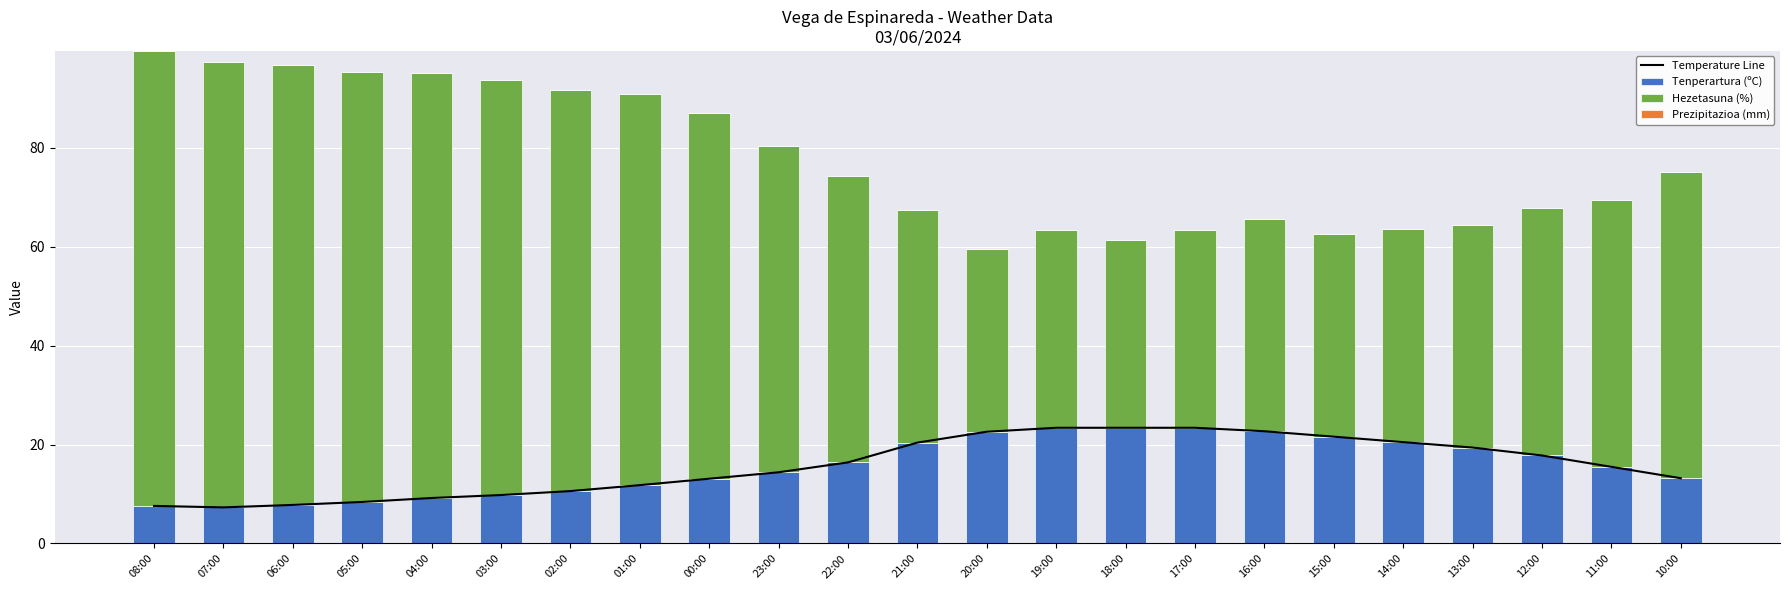

What is the total value across all series at 00:00?

100.2